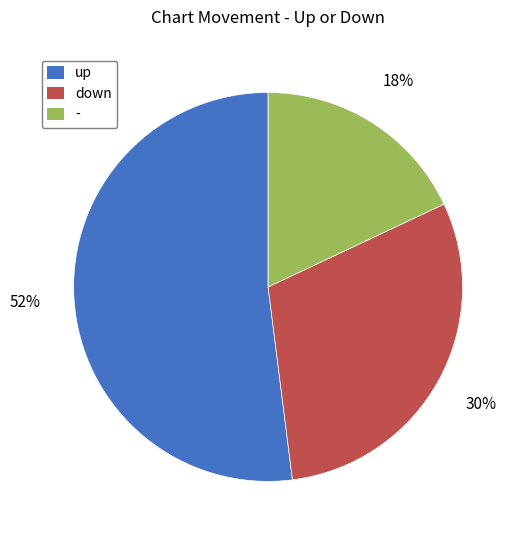

Does down represent more than half of the total?

No